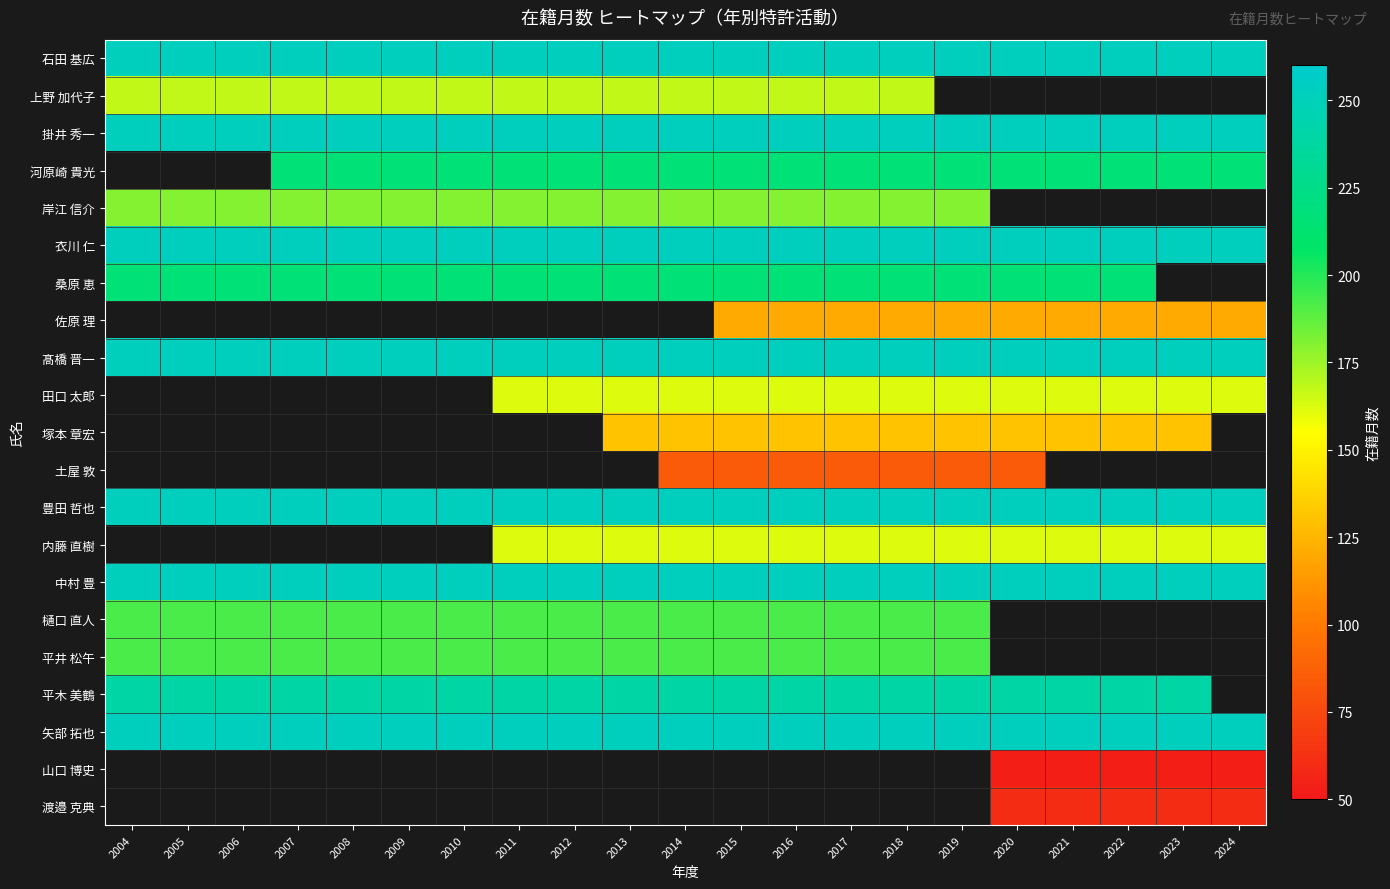

What is the smallest value displayed?

54.0